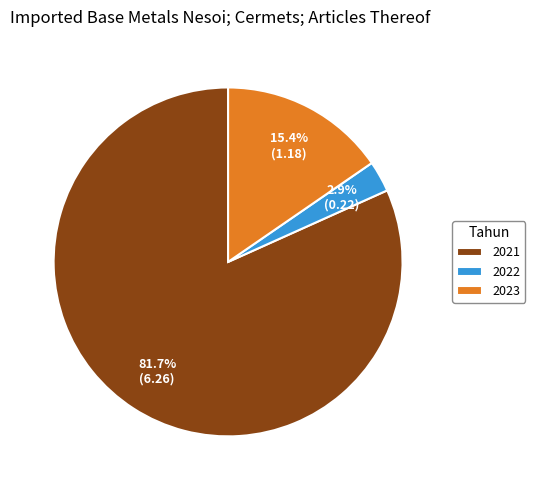

What is the ratio of the value at 2021 to the value at 2023?

5.3